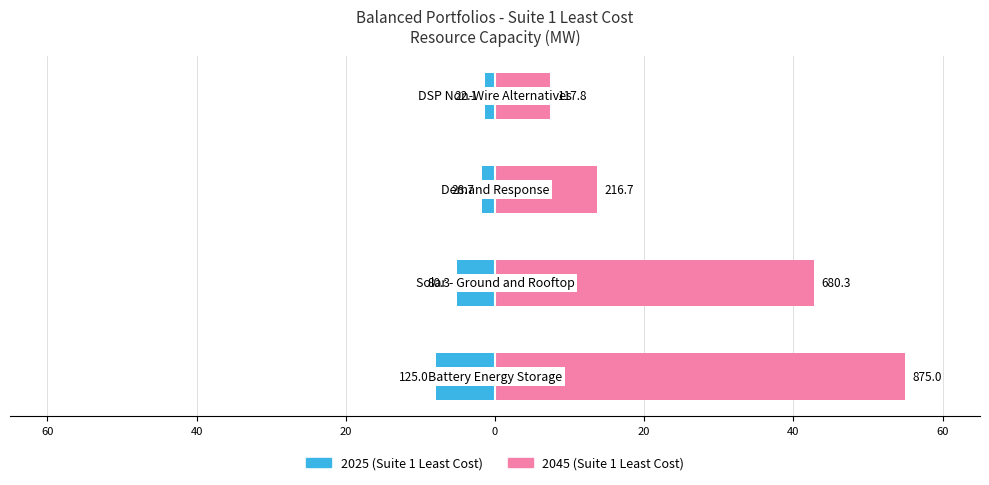

What is the total value across all series at 40?

37.7